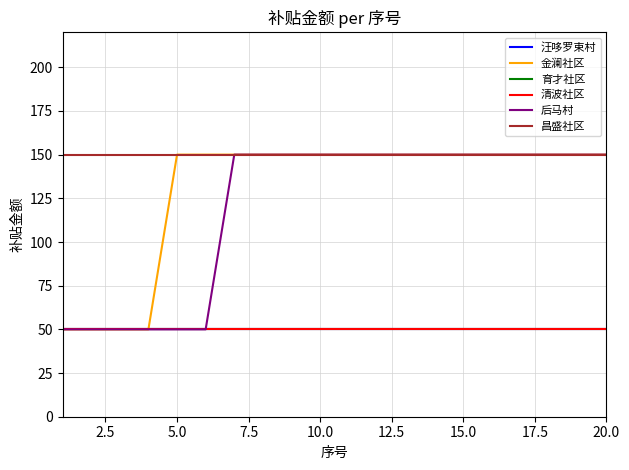

Does the chart have visible grid lines?

Yes